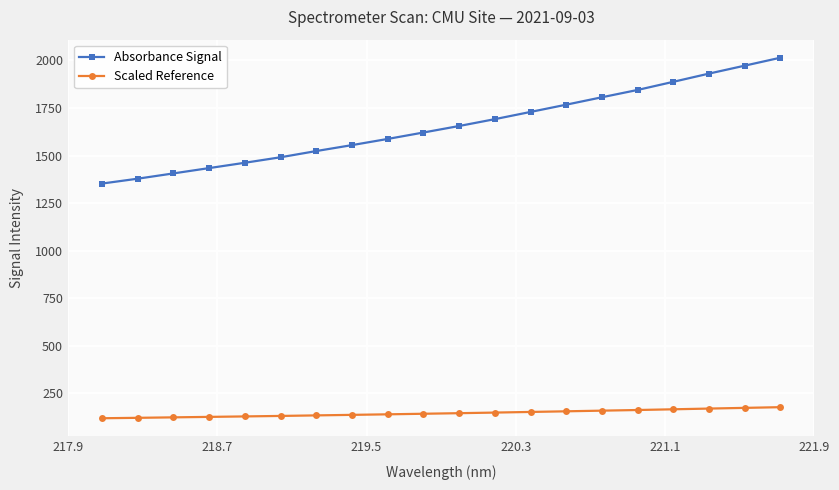

What is the sum of all Absorbance Signal values?

33109.3